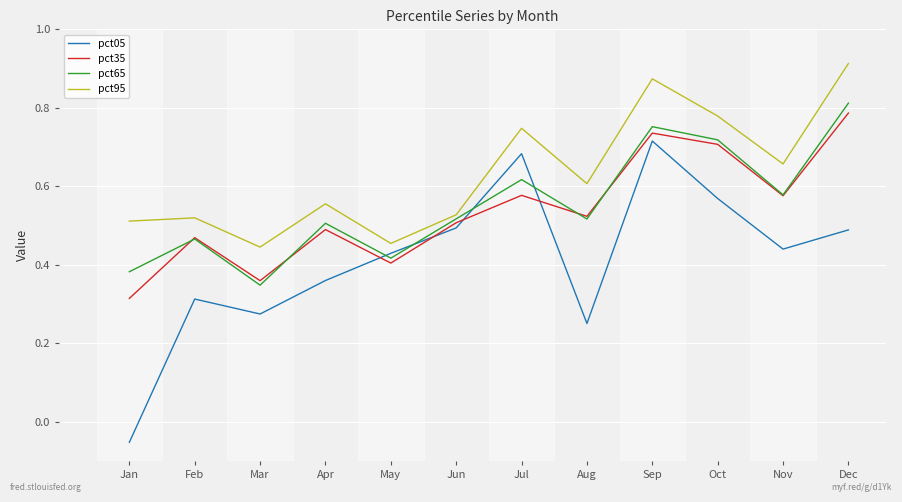

Which label corresponds to the smallest value in the chart?

Jan